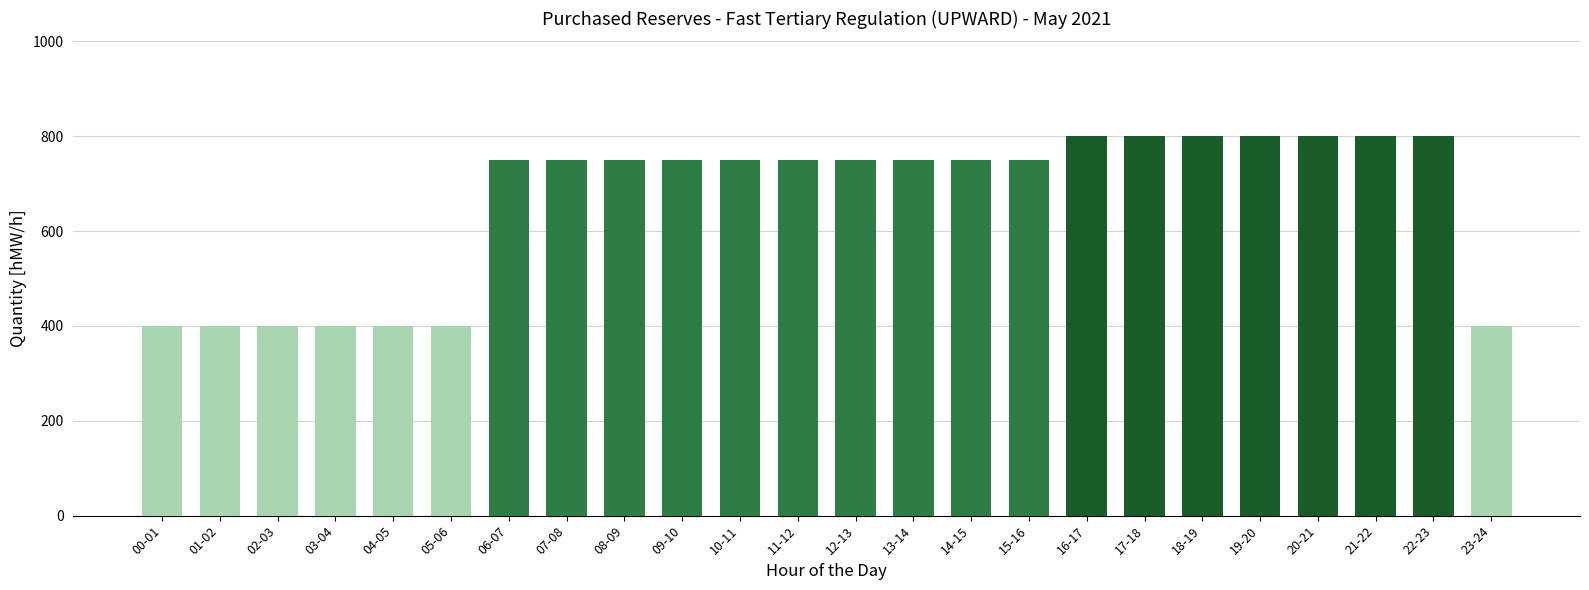

Is it true that the value at 18-19 is 1342?

False